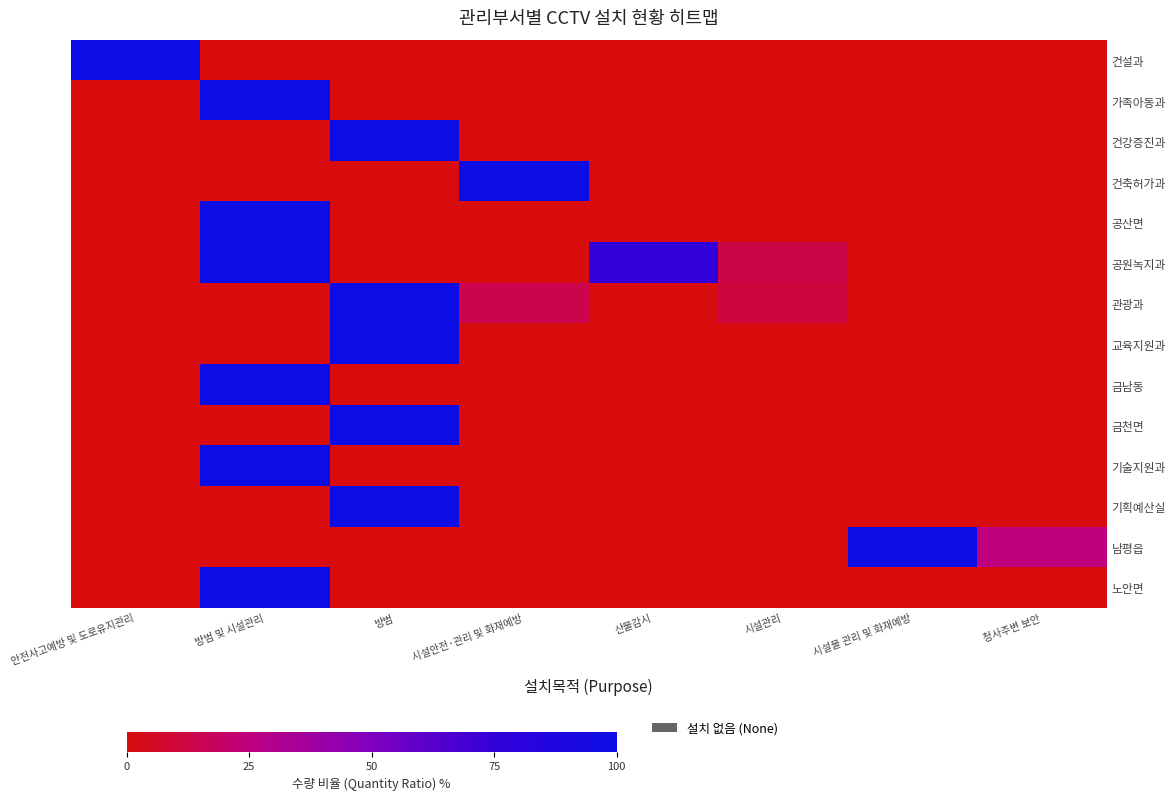

Which series has the largest range (max minus min)?

건설과